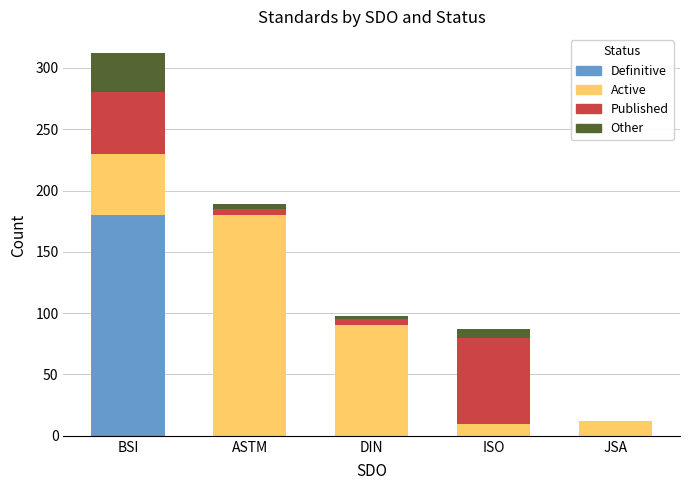

At which label does Definitive reach its peak?

BSI